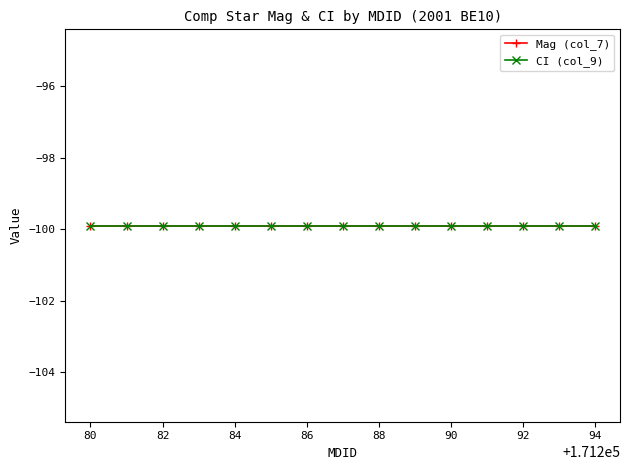

Is it true that Mag (col_7) equals -65.0 at 171292?

False